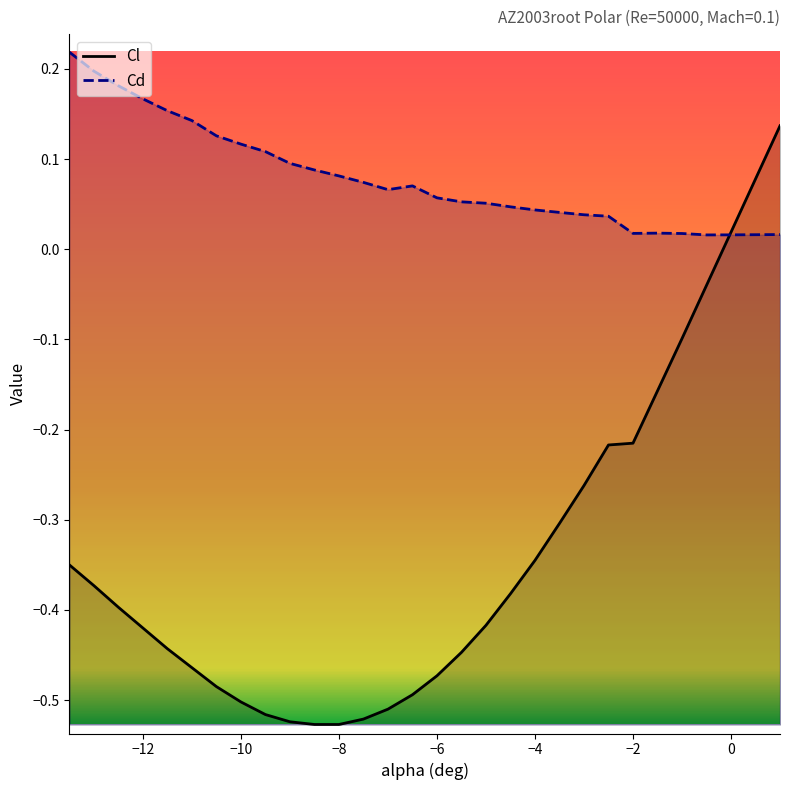

At -4.5, list the series in order from largest to smallest.

Cd, Cl